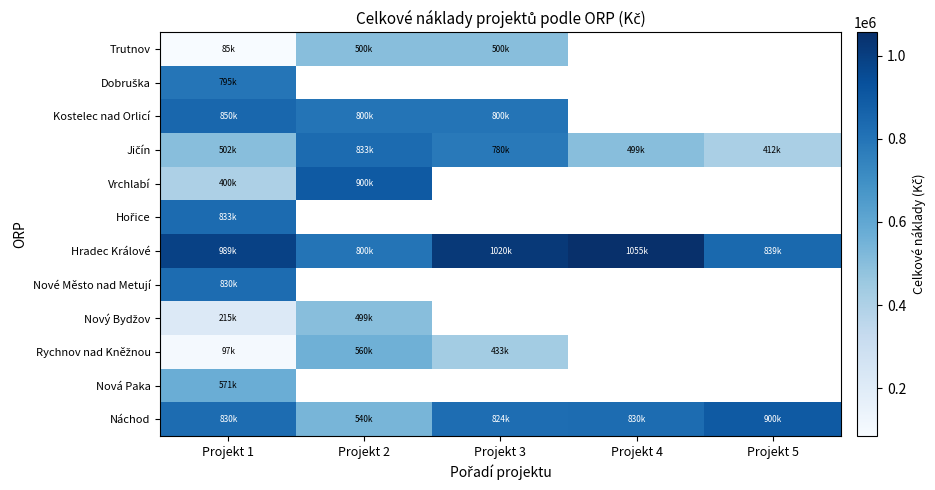

Is it true that Vrchlabí equals 900000.0 at Projekt 2?

True